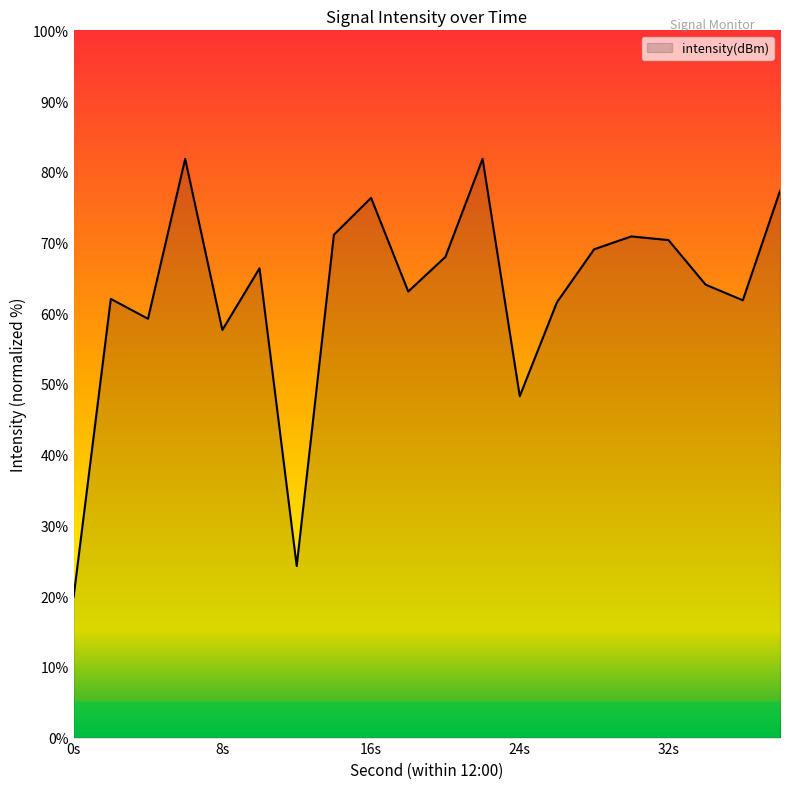

What is the smallest value displayed?

19.9